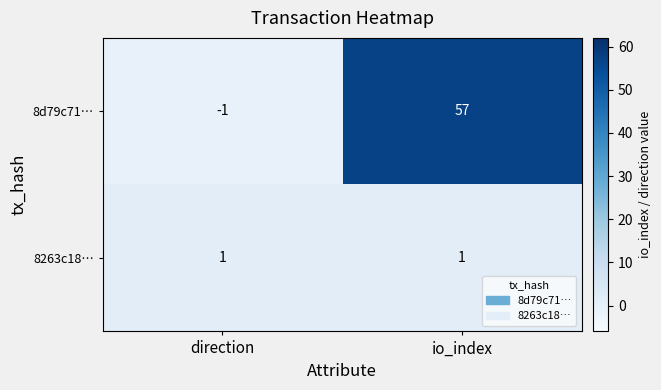

Is it true that 8d79c71… equals 99 at io_index?

False